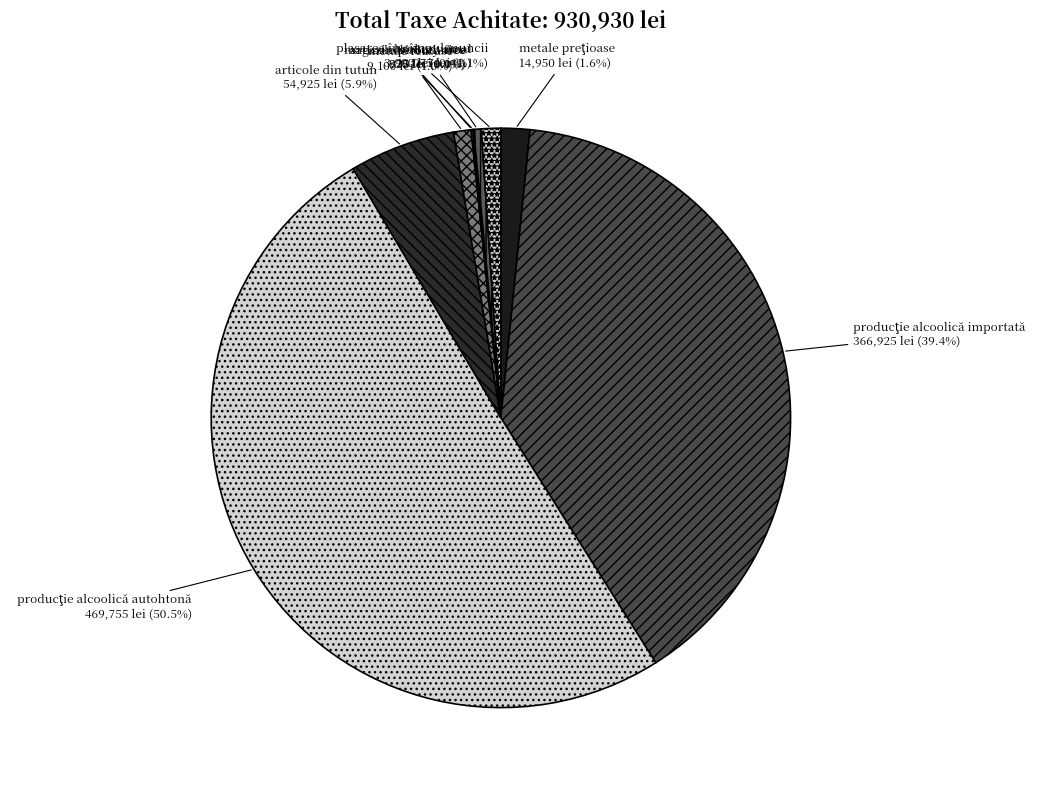

Is articole din tutun the majority of the pie?

No